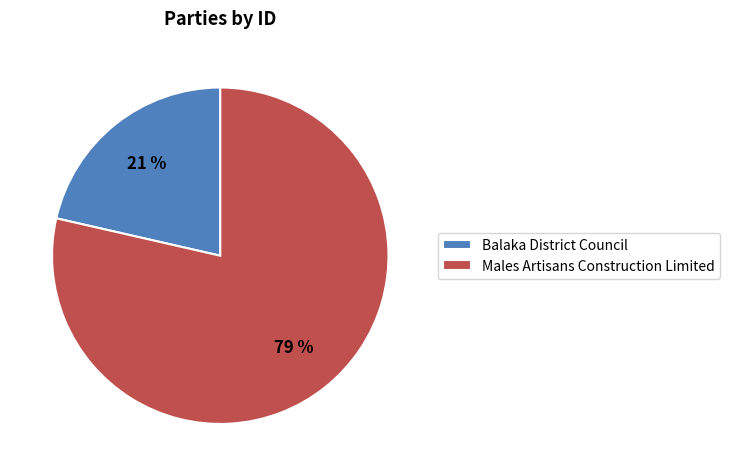

Which has a higher value, Balaka District Council or Males Artisans Construction Limited?

Males Artisans Construction Limited